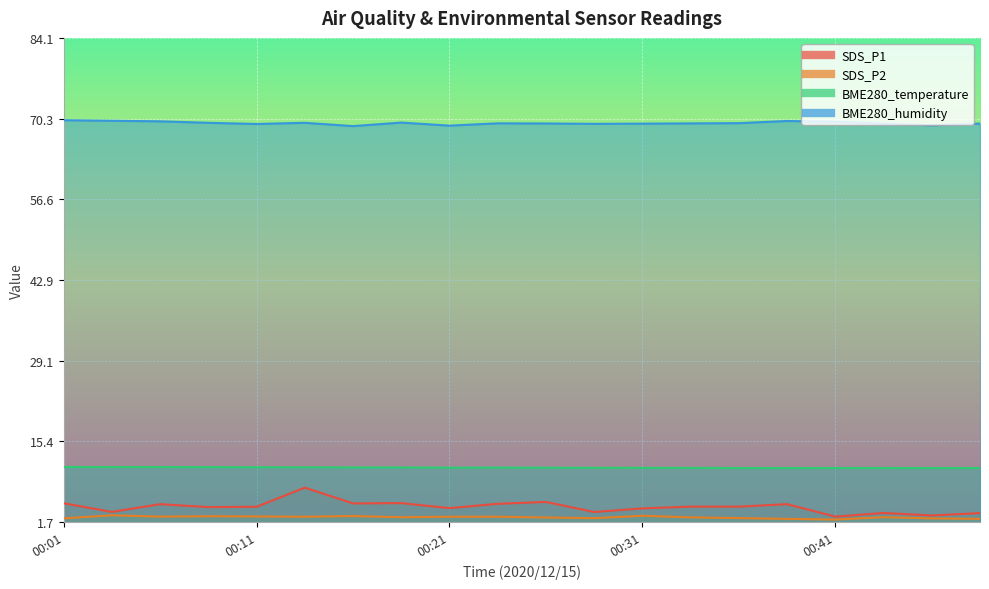

Which series has the largest total across all categories?

BME280_humidity